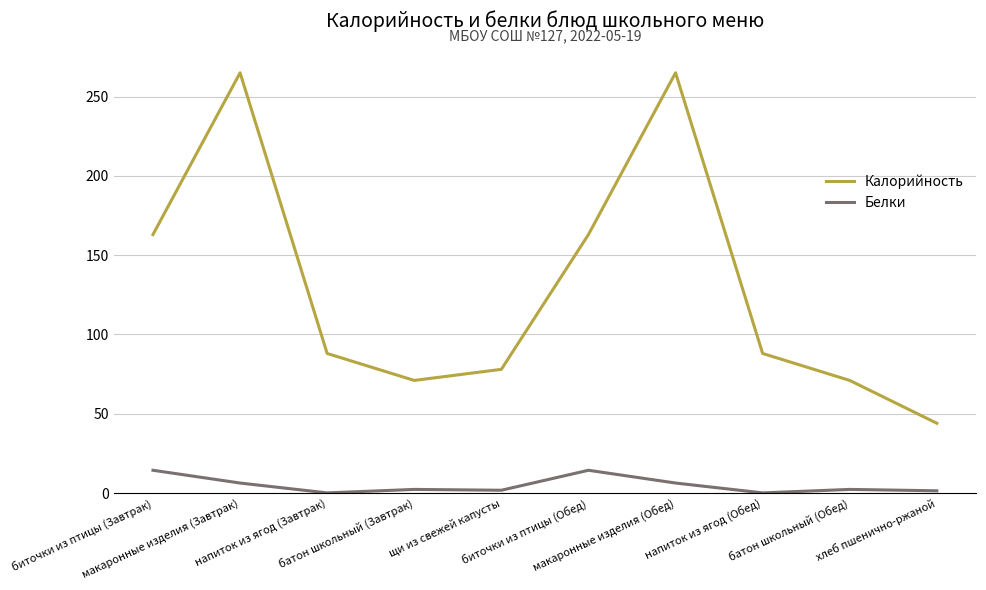

True or false: Белки and Калорийность cross at least once.

False